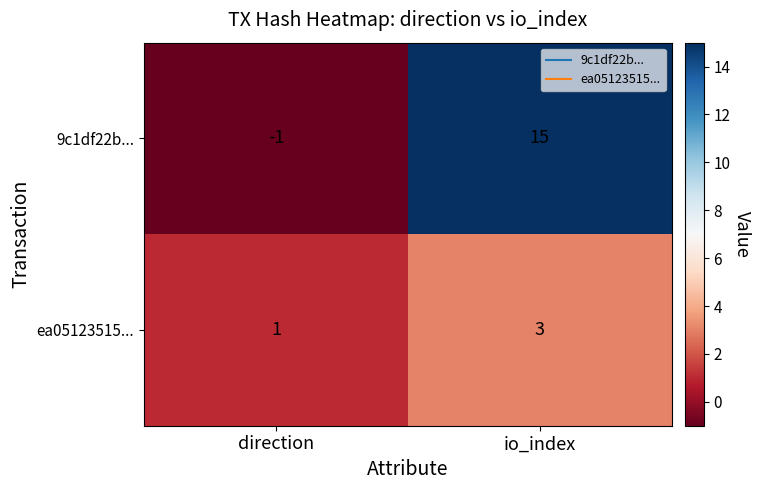

What is the difference between the highest and lowest values at direction?

2